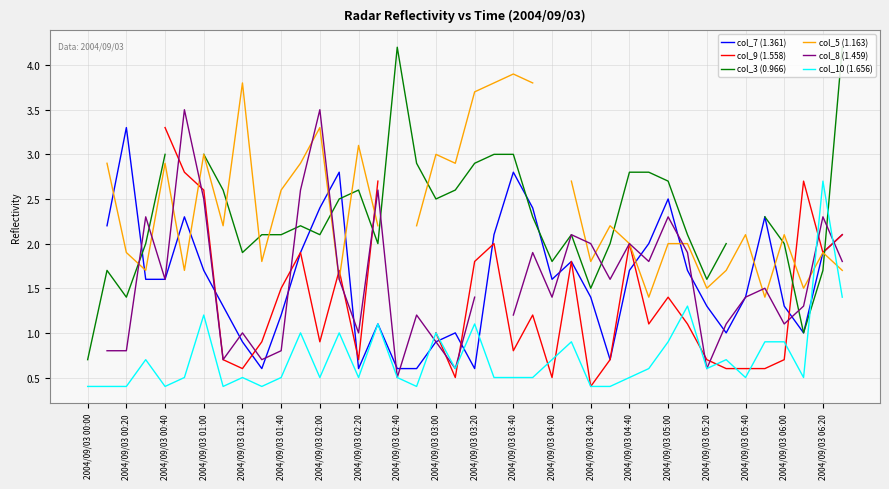

True or false: col_3 (0.966) and col_7 (1.361) cross at least once.

True